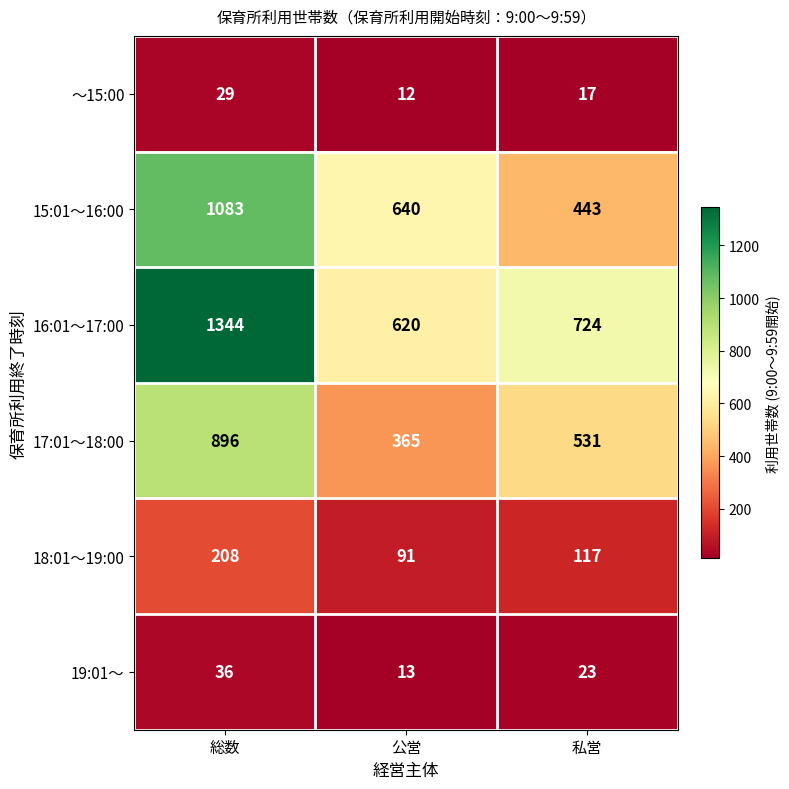

What is the total value across all series at 私営?

1855